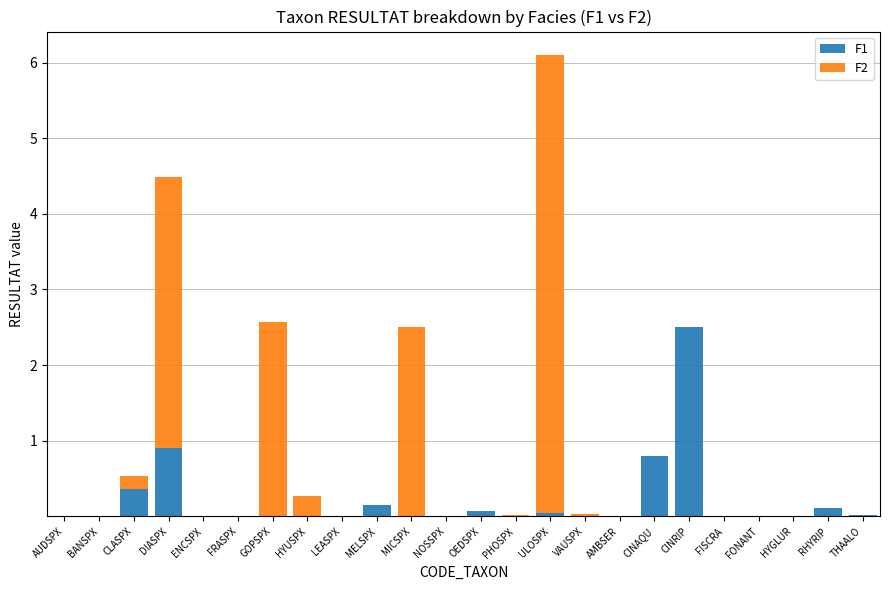

The F1 series shows 0.0 at FONANT. True or false?

True